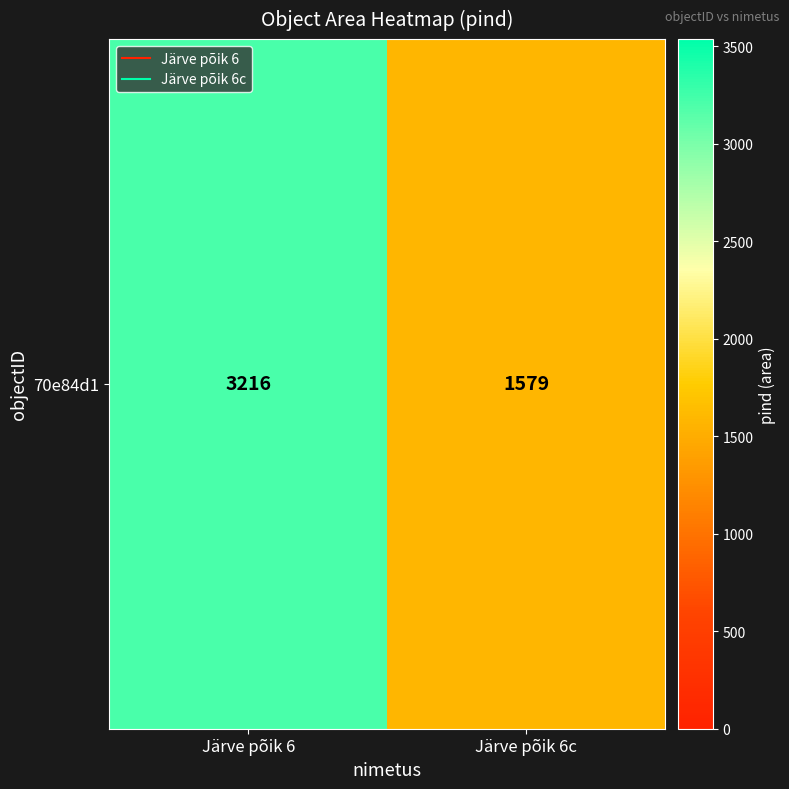

Rank the categories by value from highest to lowest.

Järve põik 6, Järve põik 6c